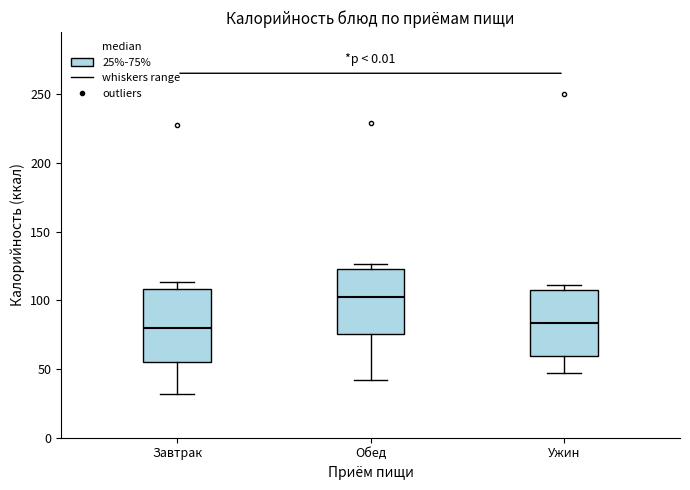

Reading left to right, read every box against the y-axis: the position of its median line, the range the box covers, and the ends of its whiskers. The values are not printed on the chart, so give them approximately, as read against the axis.

Завтрак: median 80, box 55 to 110, whiskers 30 to 115
Обед: median 100, box 75 to 125, whiskers 40 to 125 (just above the box's upper edge)
Ужин: median 85, box 60 to 105, whiskers 45 to 110